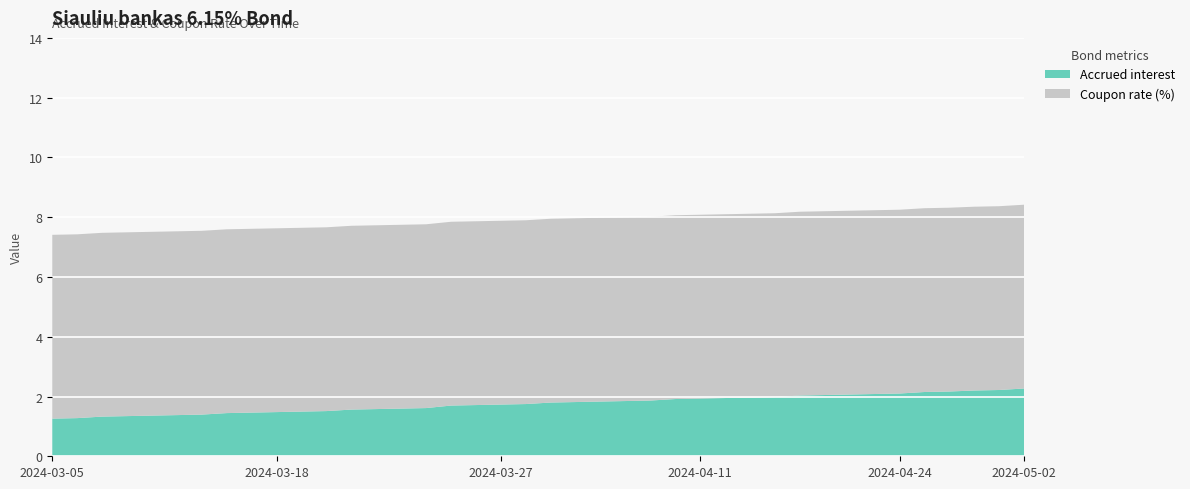

Reading left to right, extract all data points from this chart.

Accrued interest: 1.3	1.3	1.3	1.3	1.4	1.4	1.4	1.4	1.5	1.5	1.5	1.5	1.6	1.6	1.6	1.6	1.7	1.7	1.7	1.7	1.8	1.8	1.8	1.8	1.9	1.9	1.9	1.9	2.0	2.0	2.0	2.0	2.1	2.1	2.1	2.2	2.2	2.2	2.2	2.3
Coupon rate (%): 6.2	6.2	6.2	6.2	6.2	6.2	6.2	6.2	6.2	6.2	6.2	6.2	6.2	6.2	6.2	6.2	6.2	6.2	6.2	6.2	6.2	6.2	6.2	6.2	6.2	6.2	6.2	6.2	6.2	6.2	6.2	6.2	6.2	6.2	6.2	6.2	6.2	6.2	6.2	6.2